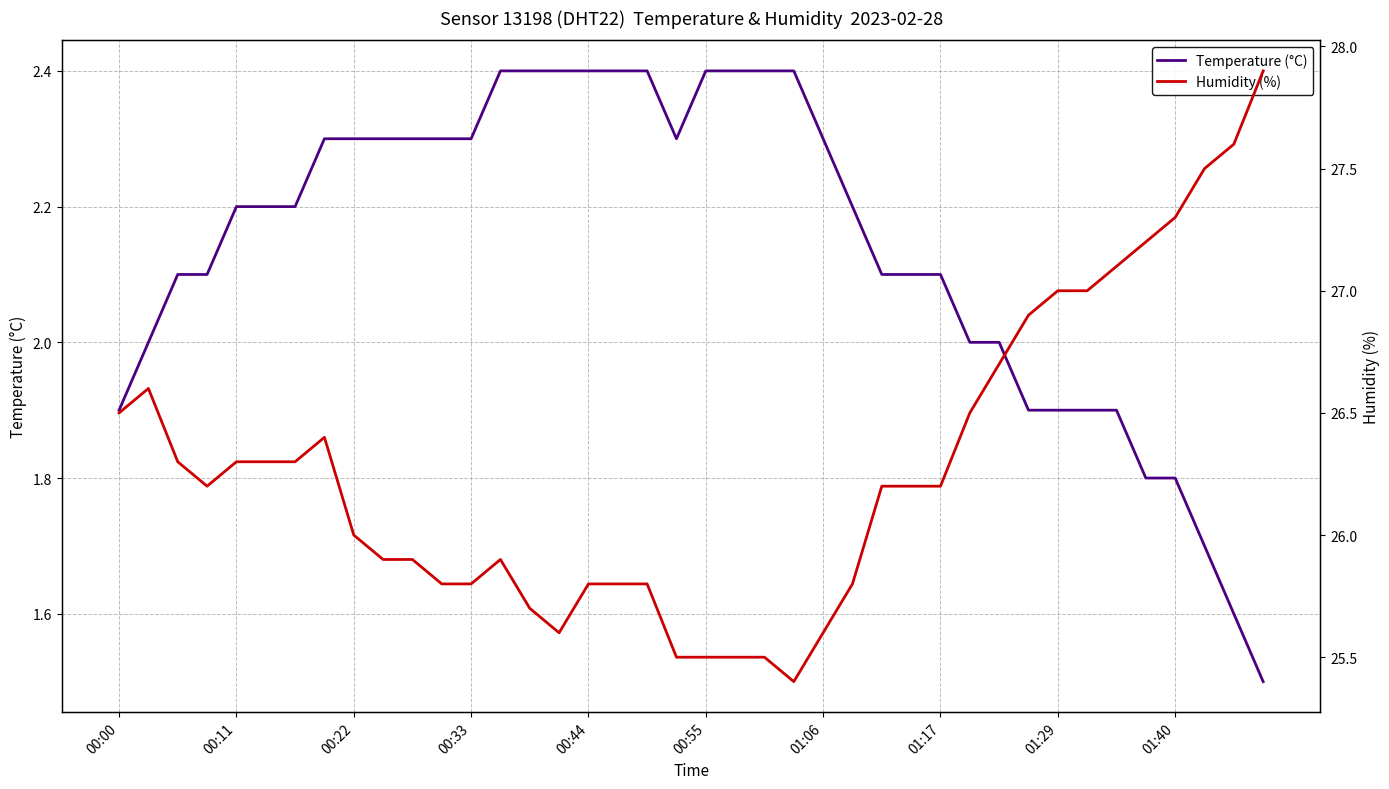

How many distinct data groups are displayed?

2